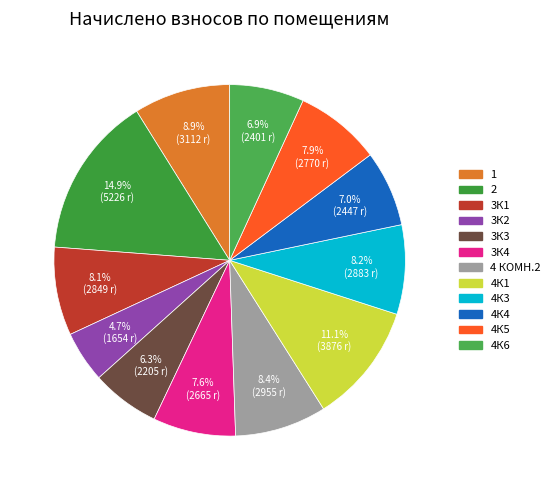

True or false: 4 КОМН.2 accounts for 1% of the total.

False